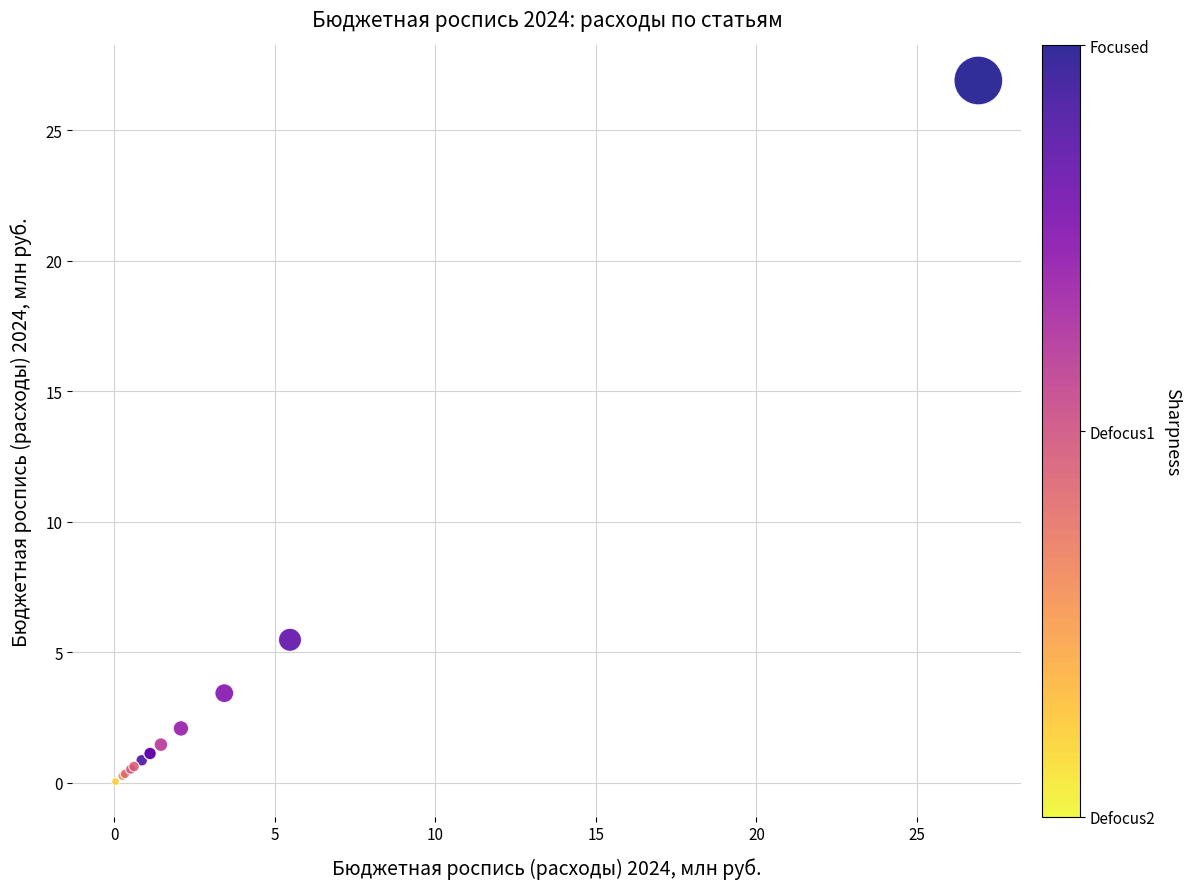

What Y value in the scatter plot is closest to 13?

5.5